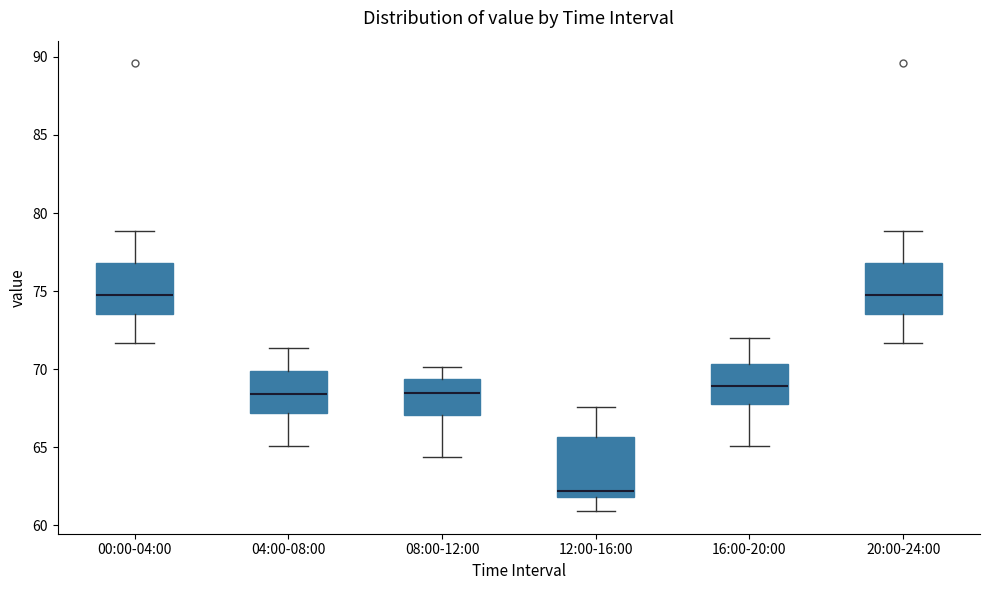

Reading left to right, transcribe this box plot: for each box, give where its median line is, the range the box spans, and where its two whiskers end, as read against the y-axis. The values are not printed on the chart, so give them approximately, as read against the axis.

00:00-04:00: median 75.0, box 73.5 to 77.0, whiskers 71.5 to 79.0
04:00-08:00: median 68.5, box 67.0 to 70.0, whiskers 65.0 to 71.5
08:00-12:00: median 68.5, box 67.0 to 69.5, whiskers 64.5 to 70.0
12:00-16:00: median 62.0 (just above the box's lower edge), box 62.0 to 65.5, whiskers 61.0 to 67.5
16:00-20:00: median 69.0, box 68.0 to 70.5, whiskers 65.0 to 72.0
20:00-24:00: median 75.0, box 73.5 to 77.0, whiskers 71.5 to 79.0